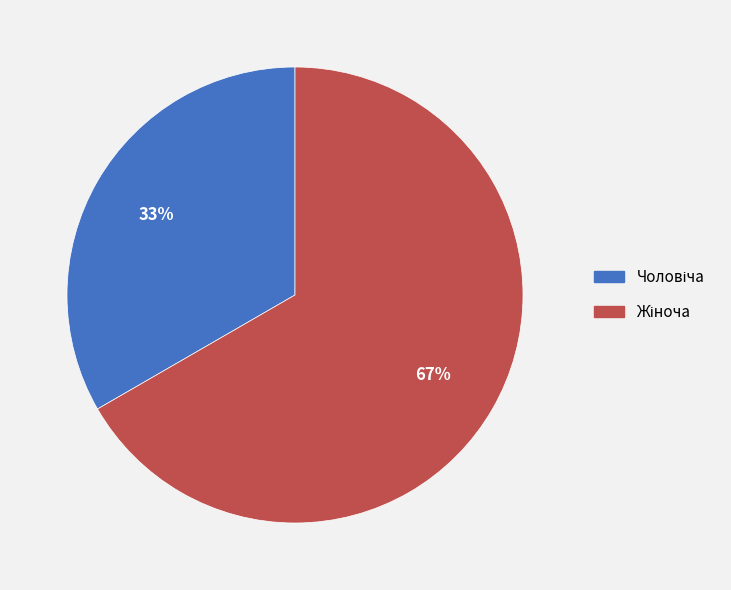

Does any single category account for the majority?

Yes